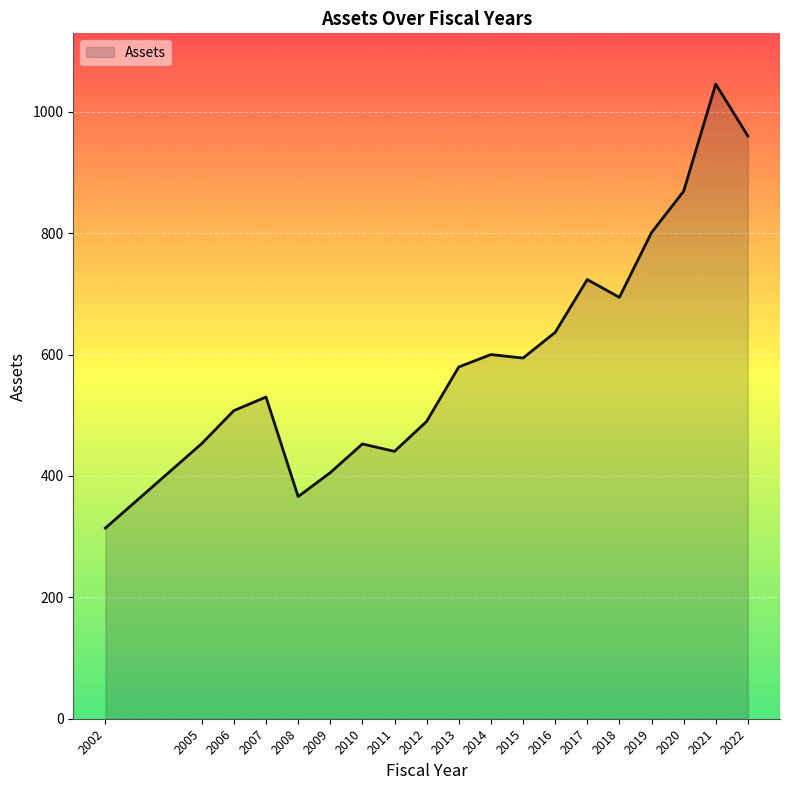

What is the change in value from 2007 to 2011?

-89.5